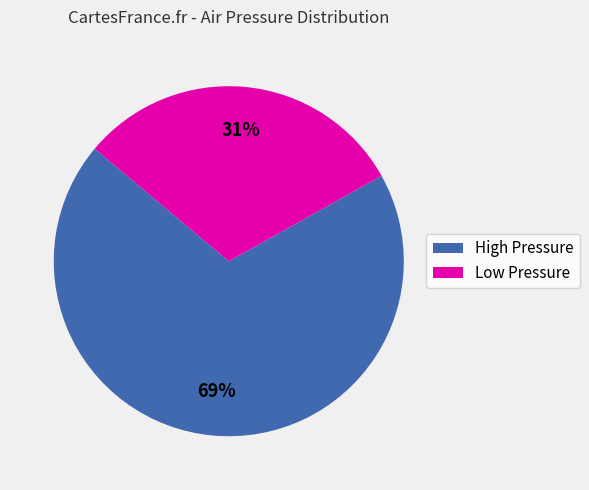

Does Low Pressure account for over 50% of the chart?

No